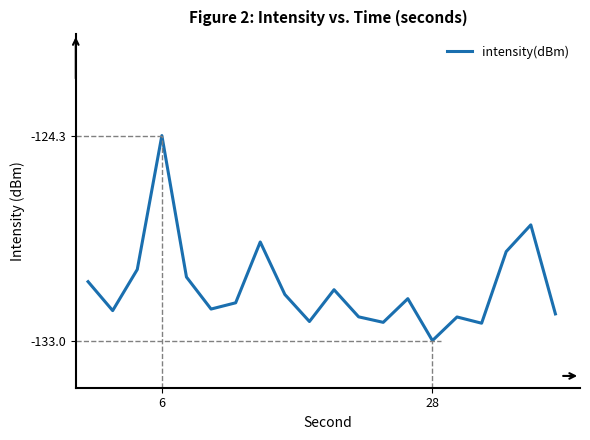

How many lines are shown in the chart?

1